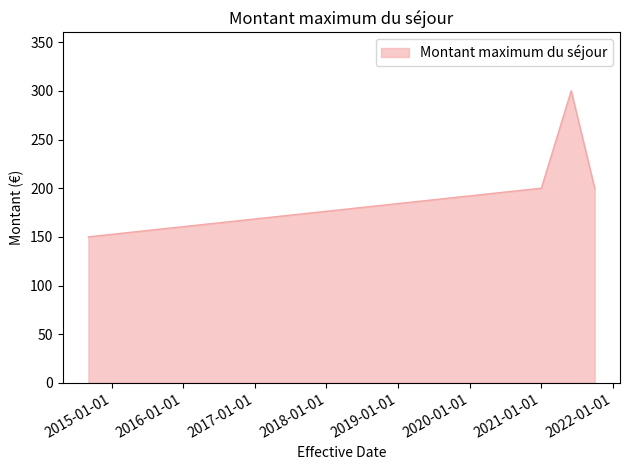

What is the minimum value shown in the chart?

150